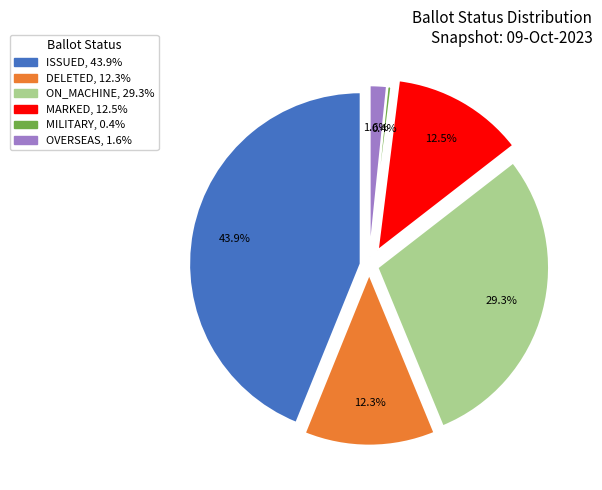

To the nearest percent, what percentage of the pie is OVERSEAS?

2%